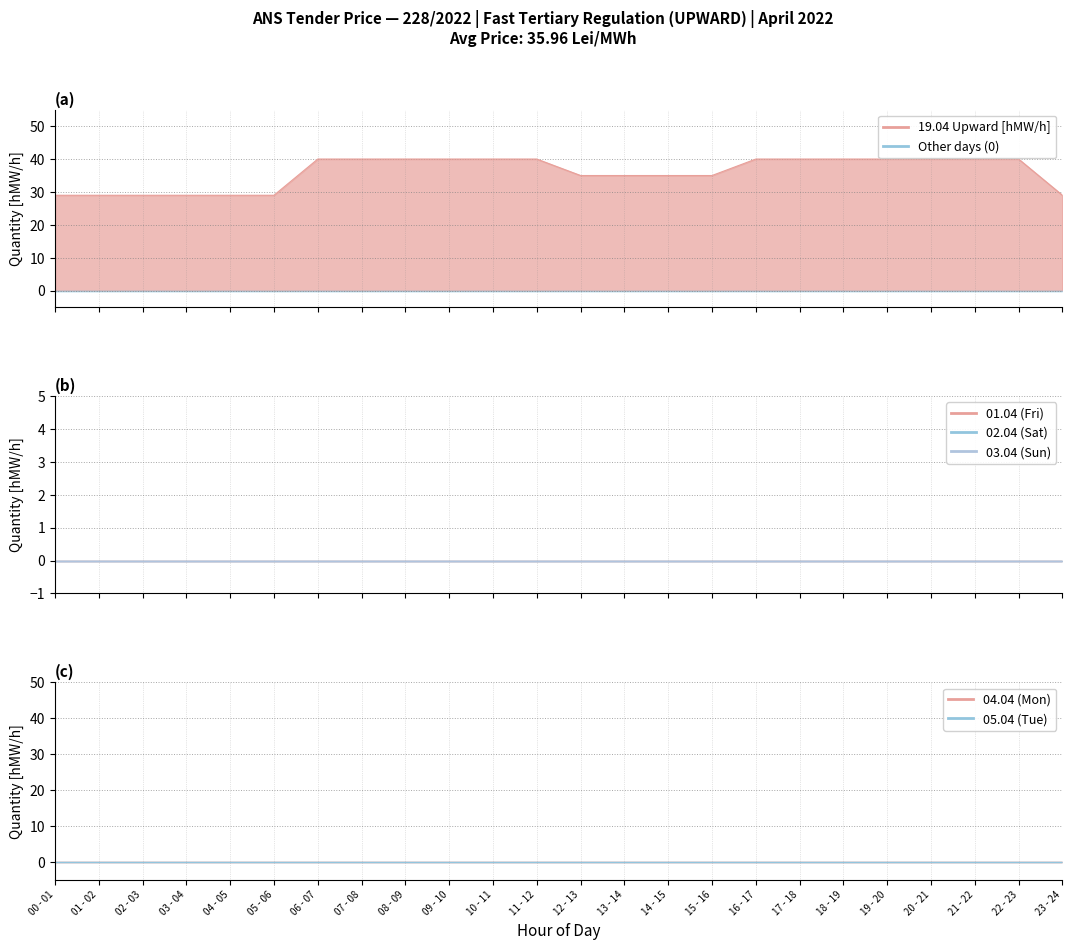

The value at 21 - 22 is 40. True or false?

True